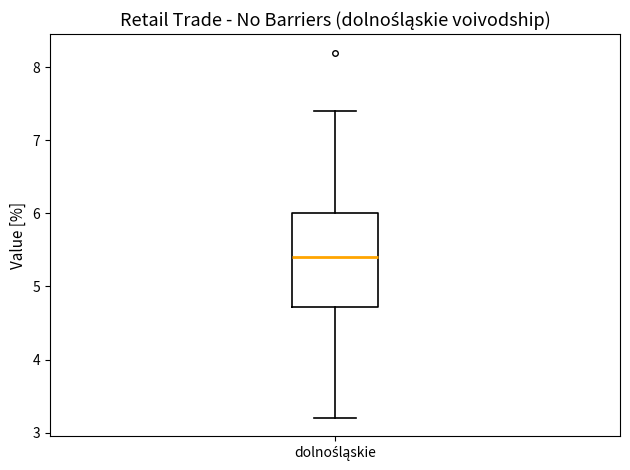

Read this box plot against the y-axis: the position of the median line, the range covered by the box, and the ends of both whiskers. The values are not printed on the chart, so give them approximately, as read against the axis.

median 5.4, box 4.7 to 6.0, whiskers 3.2 to 7.4